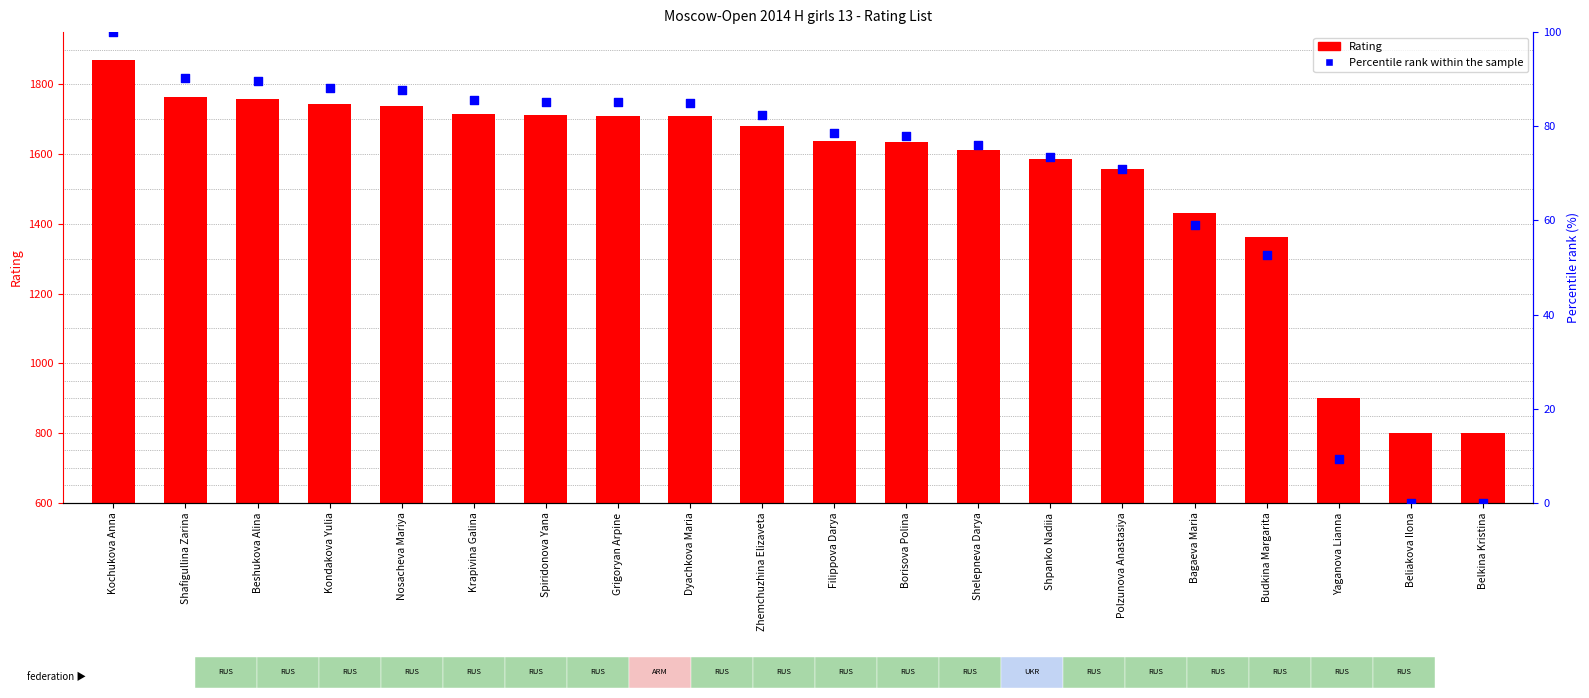

Which series reaches the minimum Y coordinate?

Percentile rank within the sample